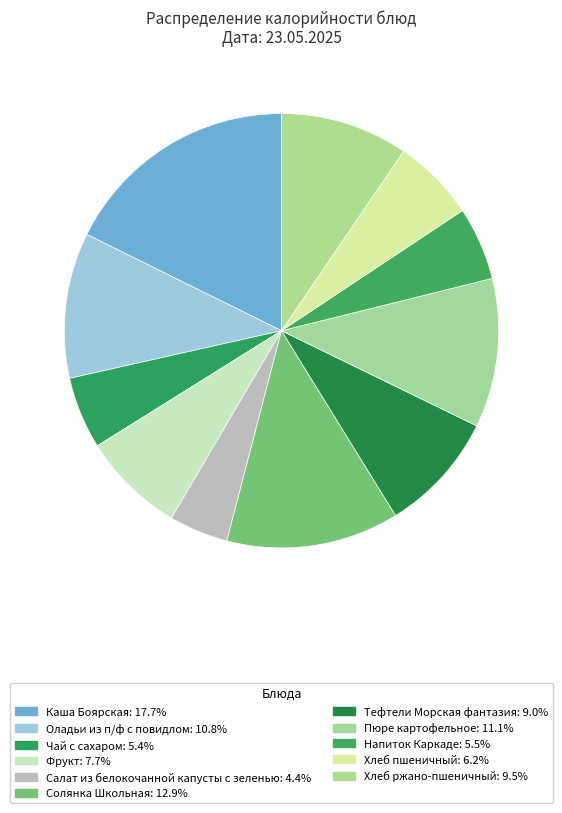

Is it true that Тефтели Морская фантазия is 9% of the pie?

True